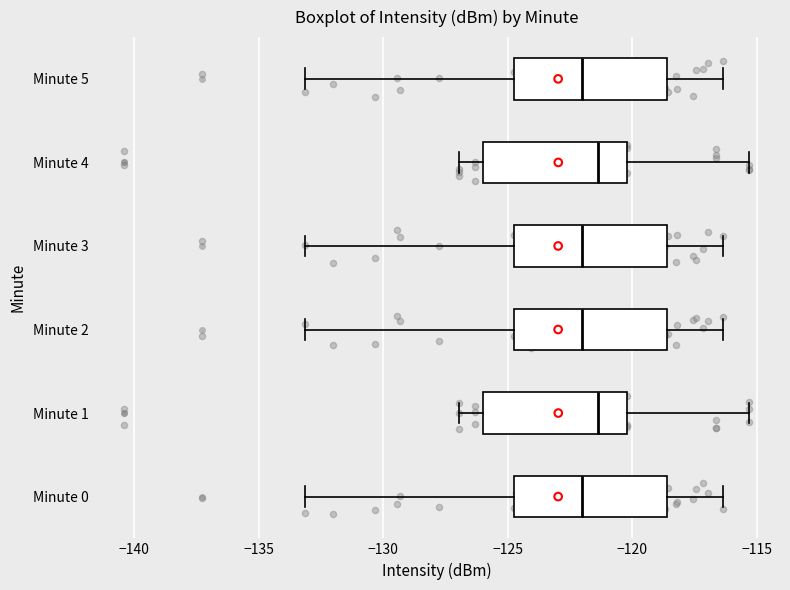

Reading bottom to top, transcribe this box plot: for each box, give where its median line is, the range the box spans, and where its two whiskers end, as read against the x-axis. The values are not printed on the chart, so give them approximately, as read against the axis.

Minute 0: median -122.0, box -124.5 to -118.5, whiskers -133.0 to -116.5
Minute 1: median -121.5, box -126.0 to -120.0, whiskers -127.0 to -115.5
Minute 2: median -122.0, box -124.5 to -118.5, whiskers -133.0 to -116.5
Minute 3: median -122.0, box -124.5 to -118.5, whiskers -133.0 to -116.5
Minute 4: median -121.5, box -126.0 to -120.0, whiskers -127.0 to -115.5
Minute 5: median -122.0, box -124.5 to -118.5, whiskers -133.0 to -116.5